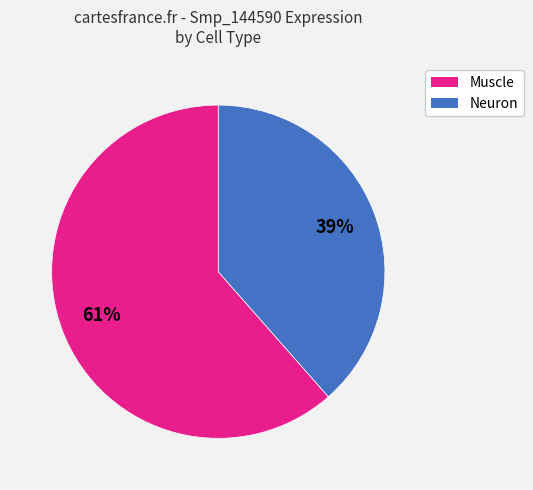

What percentage is the Muscle slice, to the nearest percent?

61%